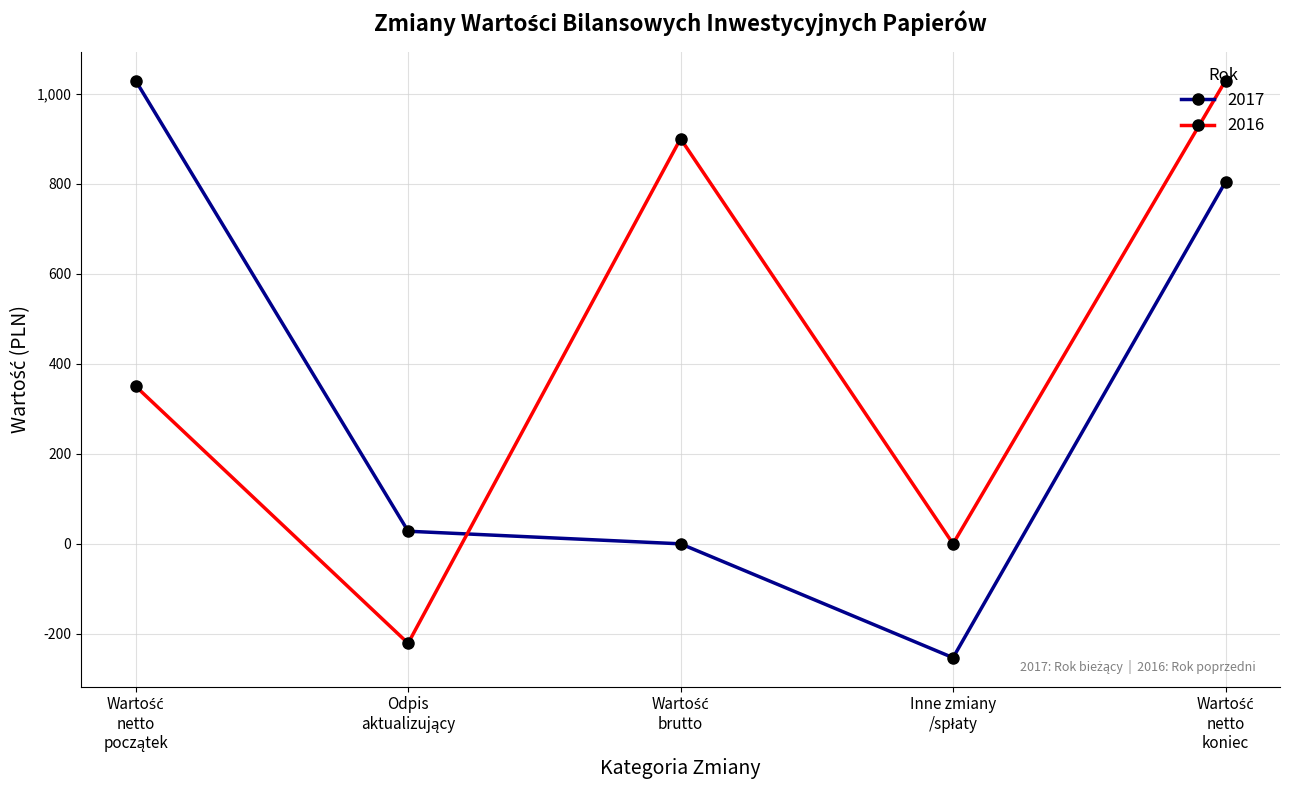

List the series in order of their overall mean, highest first.

2016, 2017